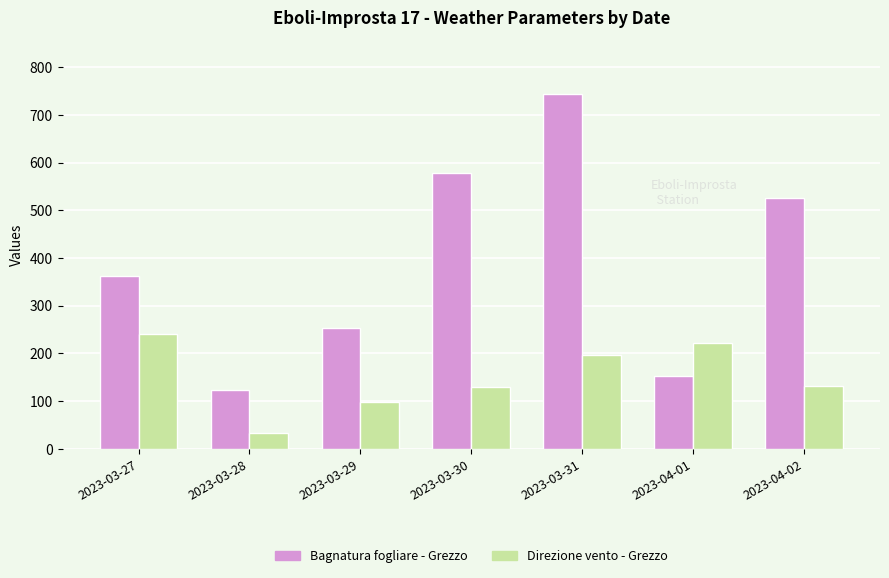

At 2023-03-29, list the series in order from smallest to largest.

Direzione vento - Grezzo, Bagnatura fogliare - Grezzo